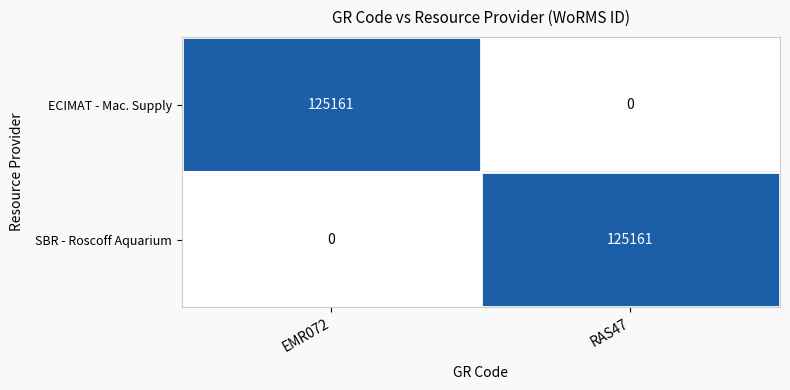

Rank the series at RAS47 from lowest to highest value.

ECIMAT - Mac. Supply, SBR - Roscoff Aquarium